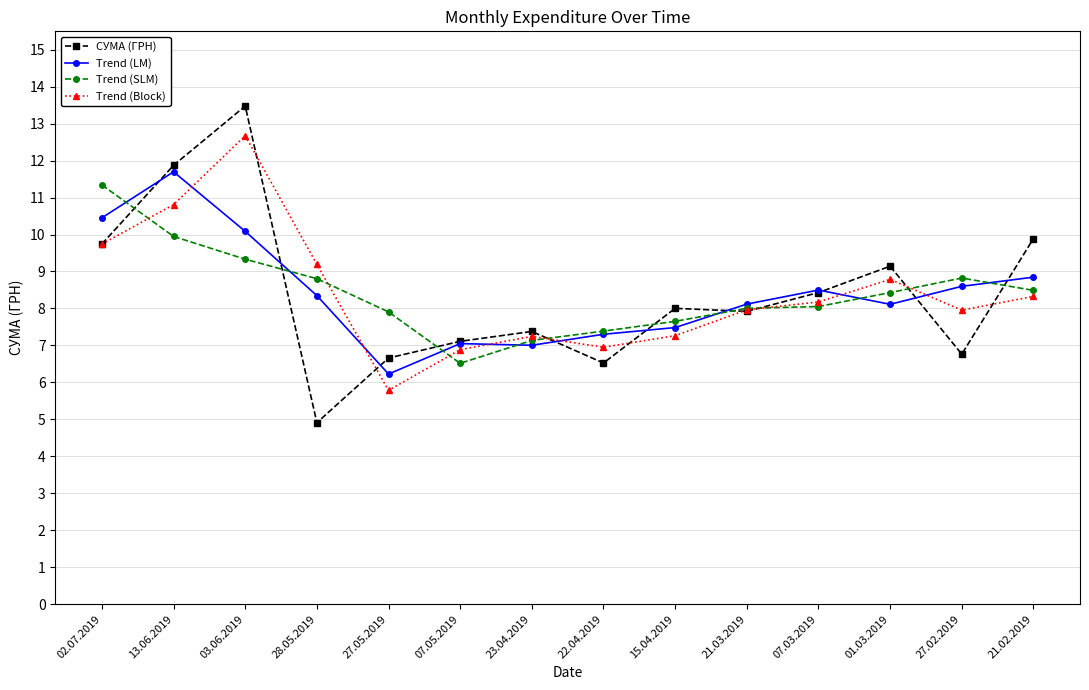

Where do Trend (SLM) and СУМА (ГРН) first cross each other?

02.07.2019 and 13.06.2019